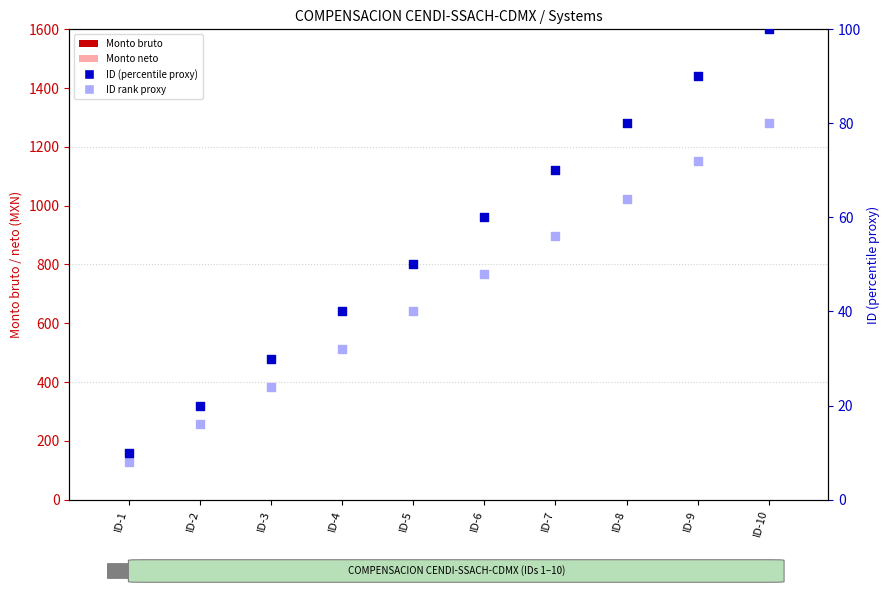

Which series has the widest spread of Y values?

ID (percentile proxy)